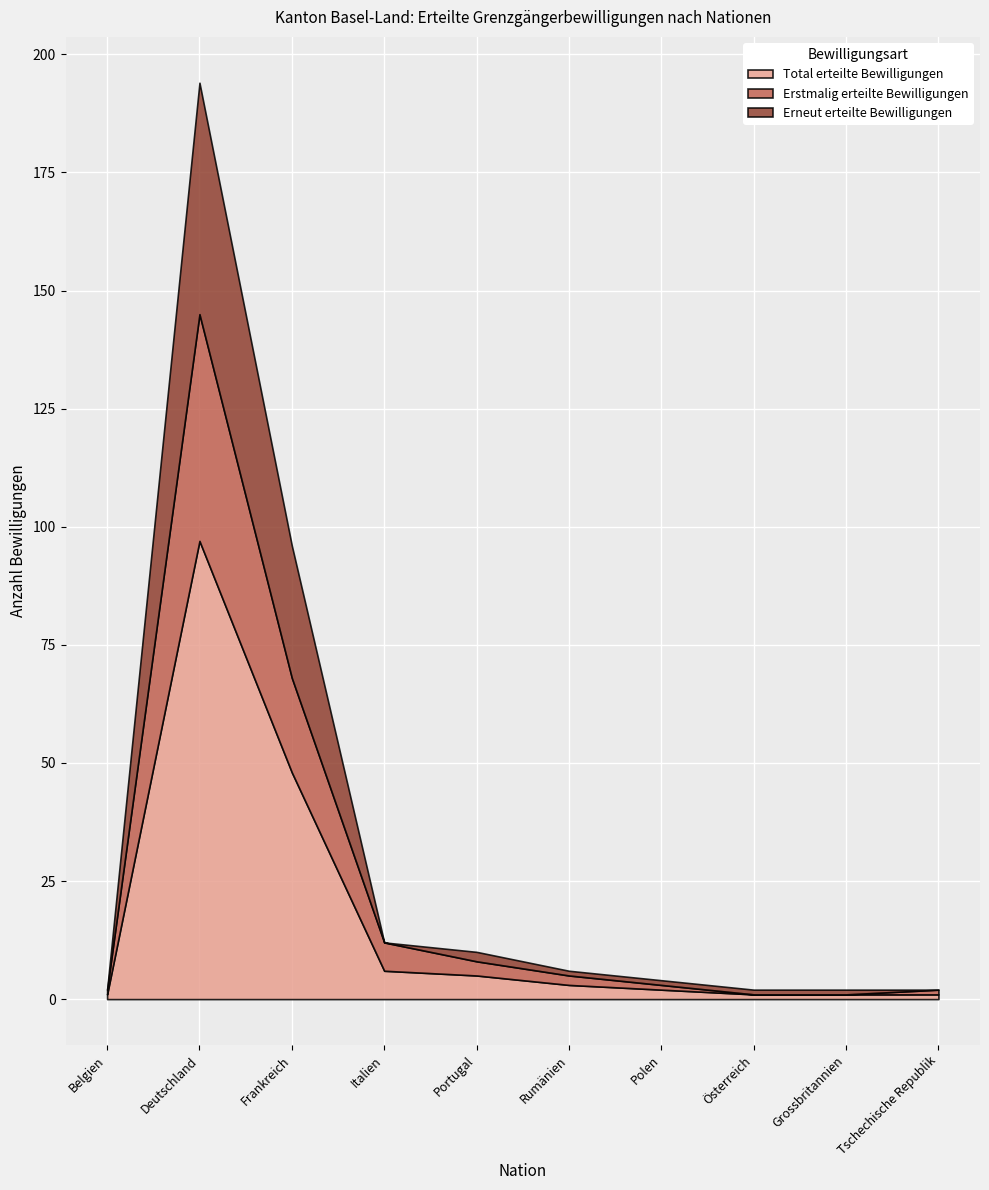

At which label does Erstmalig erteilte Bewilligungen first exceed 2?

Deutschland